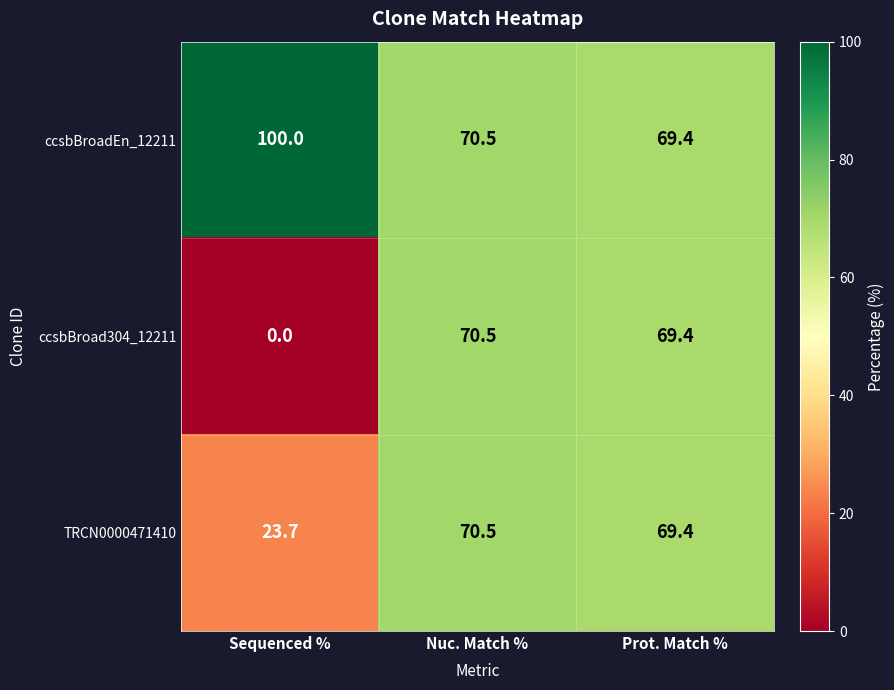

Where does the ccsbBroad304_12211 series first go above 69?

Nuc. Match %